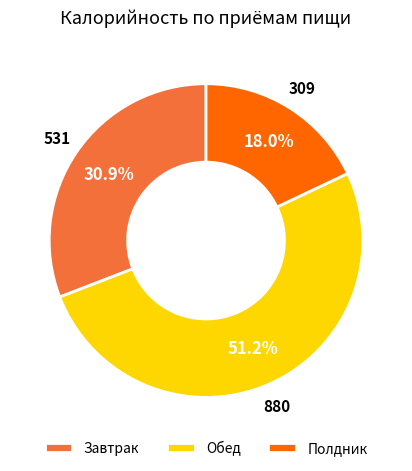

Approximately how many times larger is the value at Полдник compared to Завтрак?

0.6